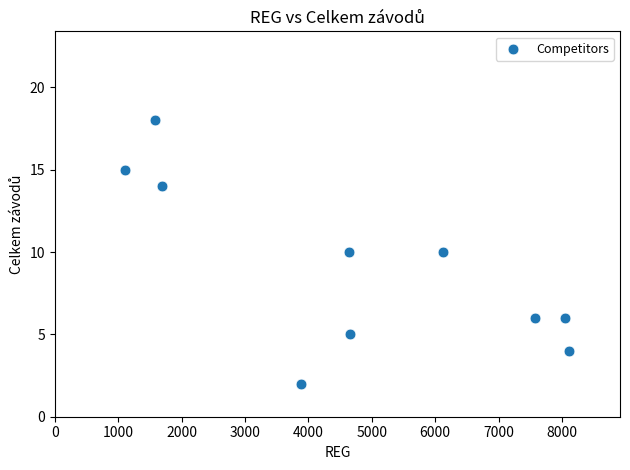

What is the average Y value?

9